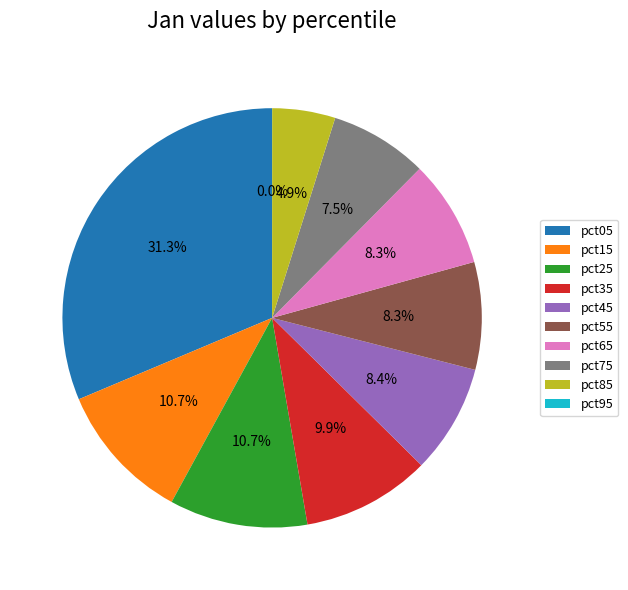

What portion of the pie excludes pct85?

95.1%